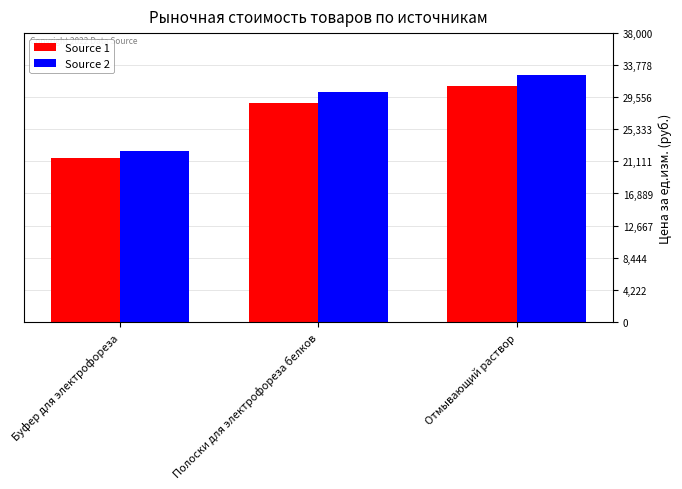

How many values in the Source 2 series exceed 30199?

2